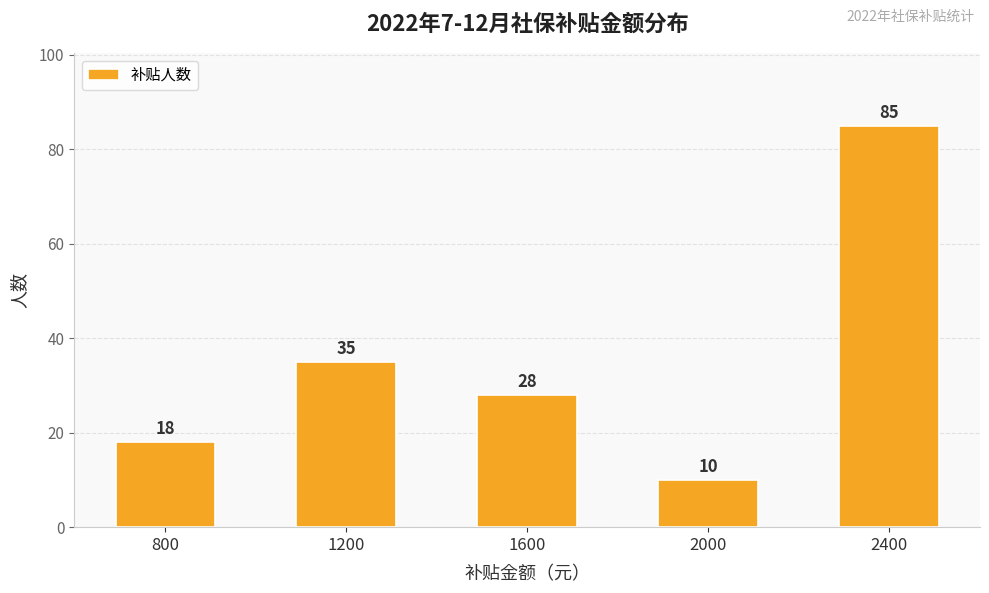

How many distinct data groups are displayed?

1